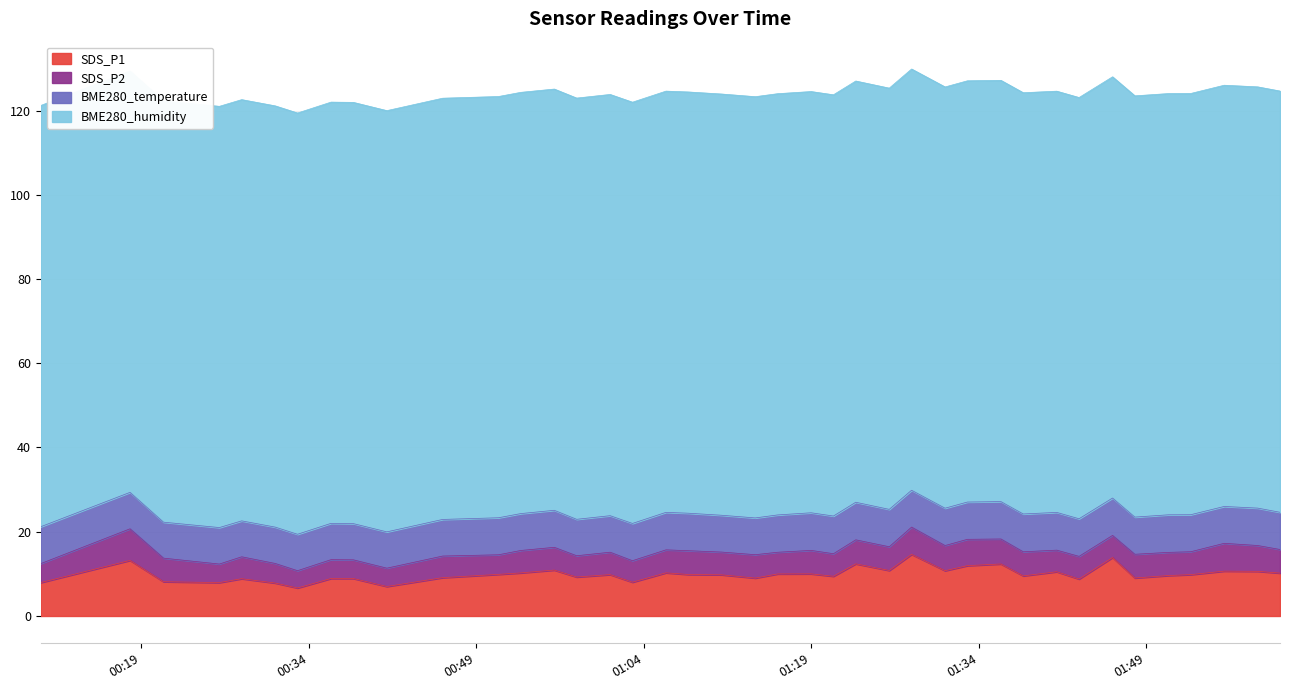

Reading left to right, extract all data points from this chart.

SDS_P1: 2022/11/05 00:10=7.9	2022/11/05 00:18=13.2	2022/11/05 00:21=8.1	2022/11/05 00:26=7.9	2022/11/05 00:28=8.8	2022/11/05 00:31=7.8	2022/11/05 00:33=6.7	2022/11/05 00:36=8.9	2022/11/05 00:38=8.9	2022/11/05 00:41=7.0	2022/11/05 00:46=9.1	2022/11/05 00:51=9.9	2022/11/05 00:53=10.2	2022/11/05 00:56=10.9	2022/11/05 00:58=9.2	2022/11/05 01:01=9.8	2022/11/05 01:03=8.0	2022/11/05 01:06=10.2	2022/11/05 01:08=9.8	2022/11/05 01:11=9.8	2022/11/05 01:14=9.0	2022/11/05 01:16=10.0	2022/11/05 01:19=10.0	2022/11/05 01:21=9.4	2022/11/05 01:23=12.4	2022/11/05 01:26=10.8	2022/11/05 01:28=14.6	2022/11/05 01:31=10.8	2022/11/05 01:33=11.9	2022/11/05 01:36=12.3	2022/11/05 01:38=9.5	2022/11/05 01:41=10.5	2022/11/05 01:43=8.8	2022/11/05 01:46=13.9	2022/11/05 01:48=9.0	2022/11/05 01:51=9.6	2022/11/05 01:53=9.8	2022/11/05 01:56=10.7	2022/11/05 01:59=10.6	2022/11/05 02:01=10.2
SDS_P2: 2022/11/05 00:10=4.5	2022/11/05 00:18=7.5	2022/11/05 00:21=5.6	2022/11/05 00:26=4.4	2022/11/05 00:28=5.2	2022/11/05 00:31=4.7	2022/11/05 00:33=4.1	2022/11/05 00:36=4.5	2022/11/05 00:38=4.4	2022/11/05 00:41=4.3	2022/11/05 00:46=5.1	2022/11/05 00:51=4.7	2022/11/05 00:53=5.3	2022/11/05 00:56=5.4	2022/11/05 00:58=5.0	2022/11/05 01:01=5.3	2022/11/05 01:03=5.1	2022/11/05 01:06=5.5	2022/11/05 01:08=5.7	2022/11/05 01:11=5.4	2022/11/05 01:14=5.5	2022/11/05 01:16=5.2	2022/11/05 01:19=5.6	2022/11/05 01:21=5.3	2022/11/05 01:23=5.7	2022/11/05 01:26=5.6	2022/11/05 01:28=6.5	2022/11/05 01:31=6.0	2022/11/05 01:33=6.2	2022/11/05 01:36=5.9	2022/11/05 01:38=5.7	2022/11/05 01:41=5.1	2022/11/05 01:43=5.4	2022/11/05 01:46=5.2	2022/11/05 01:48=5.6	2022/11/05 01:51=5.5	2022/11/05 01:53=5.4	2022/11/05 01:56=6.6	2022/11/05 01:59=6.1	2022/11/05 02:01=5.6
BME280_temperature: 2022/11/05 00:10=8.8	2022/11/05 00:18=8.7	2022/11/05 00:21=8.5	2022/11/05 00:26=8.7	2022/11/05 00:28=8.5	2022/11/05 00:31=8.6	2022/11/05 00:33=8.7	2022/11/05 00:36=8.6	2022/11/05 00:38=8.6	2022/11/05 00:41=8.6	2022/11/05 00:46=8.7	2022/11/05 00:51=8.8	2022/11/05 00:53=8.8	2022/11/05 00:56=8.8	2022/11/05 00:58=8.7	2022/11/05 01:01=8.7	2022/11/05 01:03=8.8	2022/11/05 01:06=8.9	2022/11/05 01:08=8.9	2022/11/05 01:11=8.7	2022/11/05 01:14=8.7	2022/11/05 01:16=8.9	2022/11/05 01:19=8.9	2022/11/05 01:21=8.9	2022/11/05 01:23=8.9	2022/11/05 01:26=8.9	2022/11/05 01:28=8.8	2022/11/05 01:31=8.9	2022/11/05 01:33=8.8	2022/11/05 01:36=8.9	2022/11/05 01:38=9.0	2022/11/05 01:41=9.0	2022/11/05 01:43=8.9	2022/11/05 01:46=8.9	2022/11/05 01:48=8.8	2022/11/05 01:51=8.9	2022/11/05 01:53=8.8	2022/11/05 01:56=8.8	2022/11/05 01:59=8.9	2022/11/05 02:01=8.8
BME280_humidity: 2022/11/05 00:10=100.0	2022/11/05 00:18=100.0	2022/11/05 00:21=100.0	2022/11/05 00:26=100.0	2022/11/05 00:28=100.0	2022/11/05 00:31=100.0	2022/11/05 00:33=100.0	2022/11/05 00:36=100.0	2022/11/05 00:38=100.0	2022/11/05 00:41=100.0	2022/11/05 00:46=100.0	2022/11/05 00:51=100.0	2022/11/05 00:53=100.0	2022/11/05 00:56=100.0	2022/11/05 00:58=100.0	2022/11/05 01:01=100.0	2022/11/05 01:03=100.0	2022/11/05 01:06=100.0	2022/11/05 01:08=100.0	2022/11/05 01:11=100.0	2022/11/05 01:14=100.0	2022/11/05 01:16=100.0	2022/11/05 01:19=100.0	2022/11/05 01:21=100.0	2022/11/05 01:23=100.0	2022/11/05 01:26=100.0	2022/11/05 01:28=100.0	2022/11/05 01:31=100.0	2022/11/05 01:33=100.0	2022/11/05 01:36=100.0	2022/11/05 01:38=100.0	2022/11/05 01:41=100.0	2022/11/05 01:43=100.0	2022/11/05 01:46=100.0	2022/11/05 01:48=100.0	2022/11/05 01:51=100.0	2022/11/05 01:53=100.0	2022/11/05 01:56=100.0	2022/11/05 01:59=100.0	2022/11/05 02:01=100.0